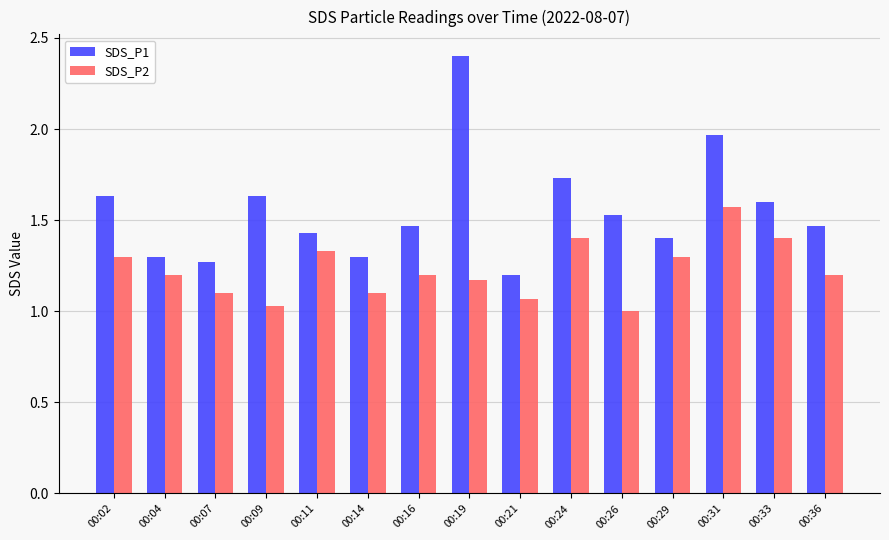

Rank the series by their average value, from highest to lowest.

SDS_P1, SDS_P2